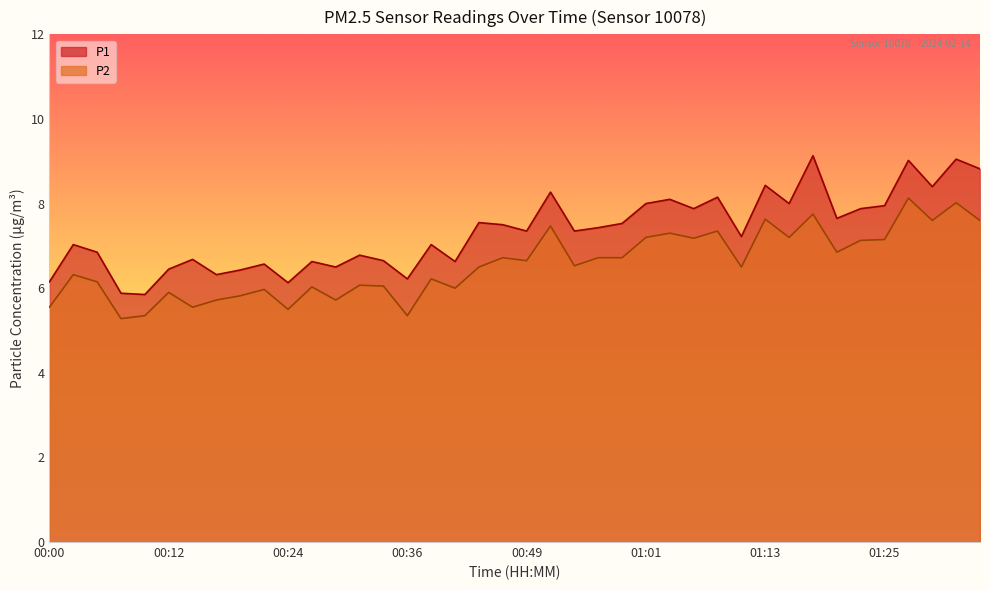

What position from the left is 00:09?

5